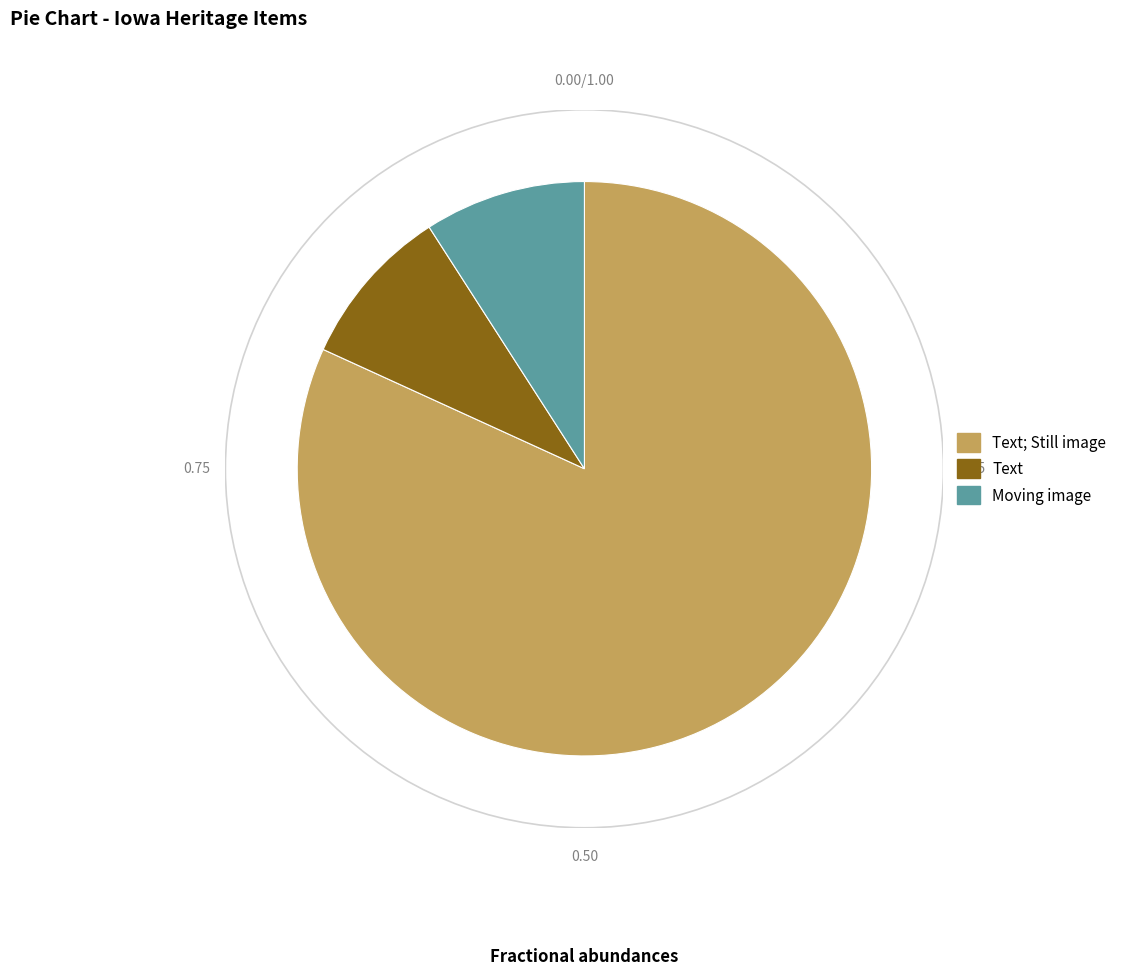

How many slices are in this pie chart?

3